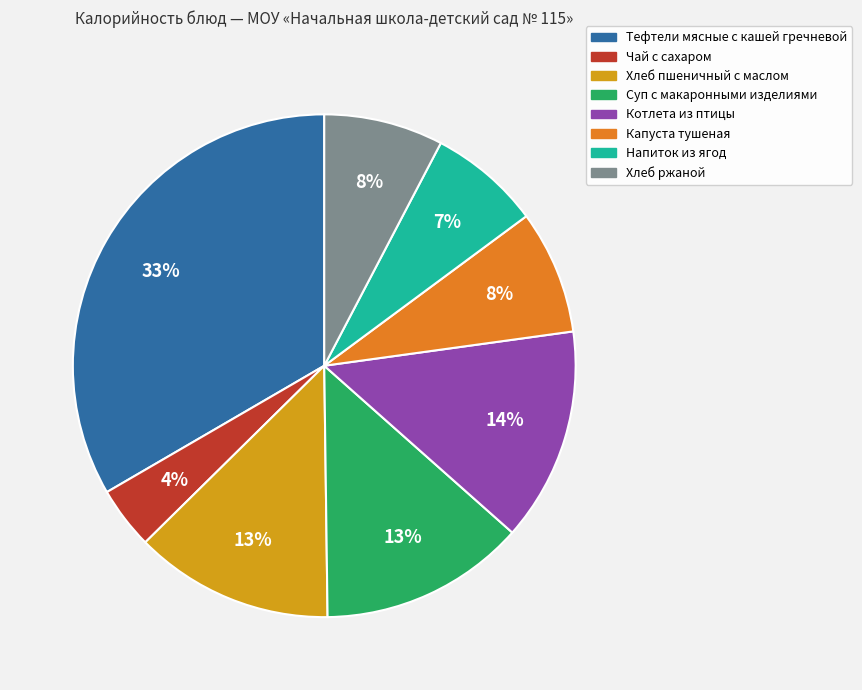

How many slices are in this pie chart?

8